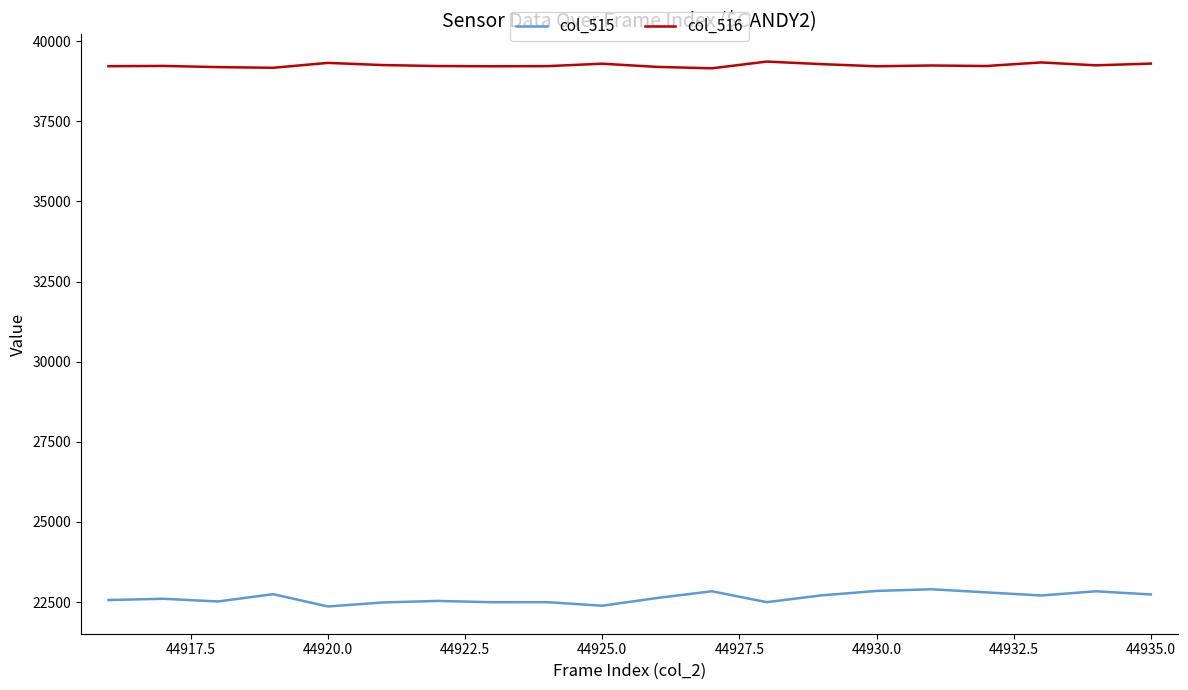

True or false: col_516 has more than 1 interior local peaks.

True